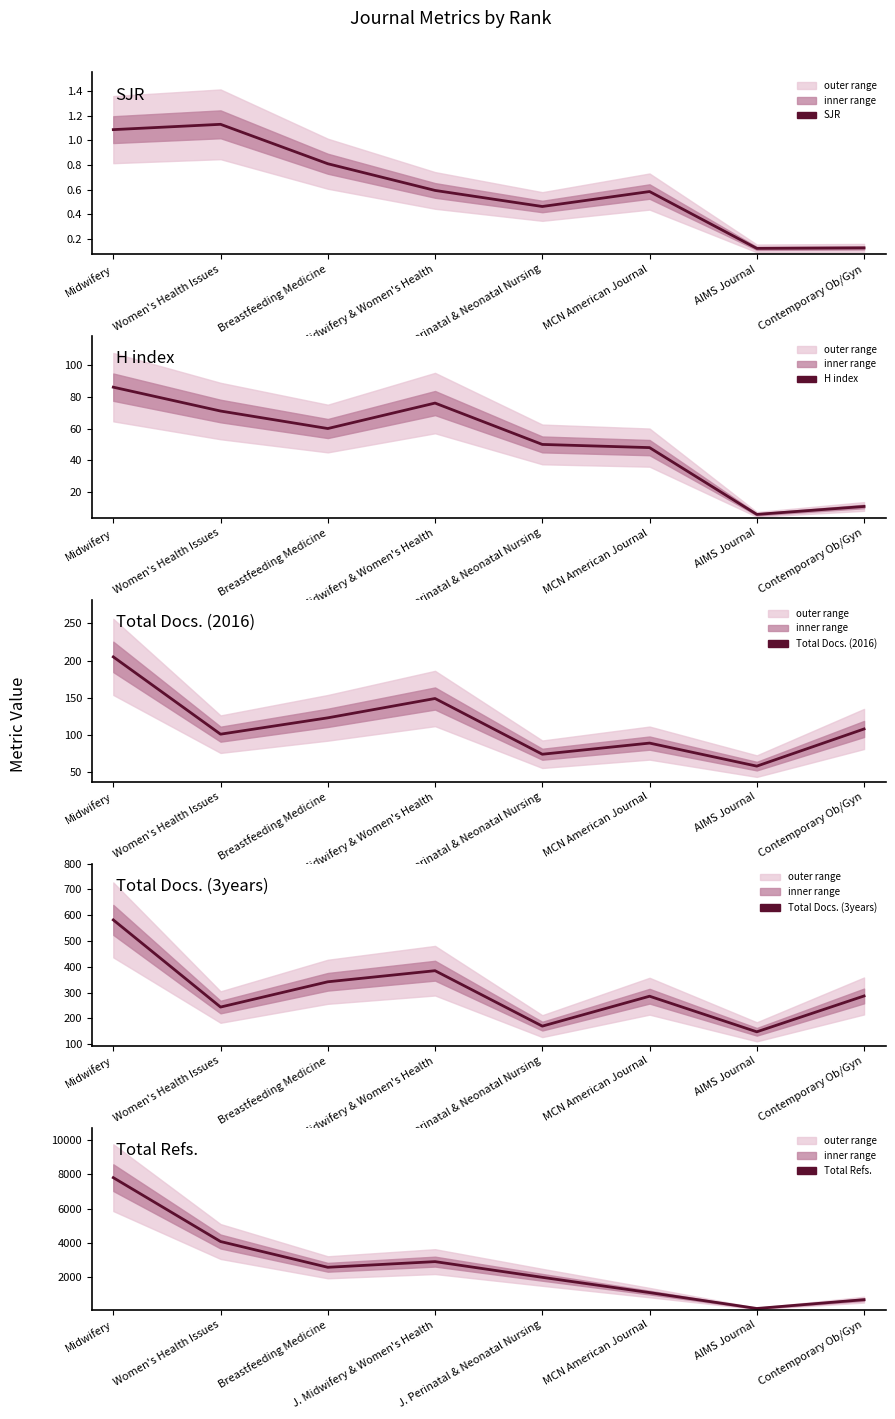

What are all the series names shown in the legend?

SJR, H index, Total Docs. (2016), Total Docs. (3years), Total Refs.